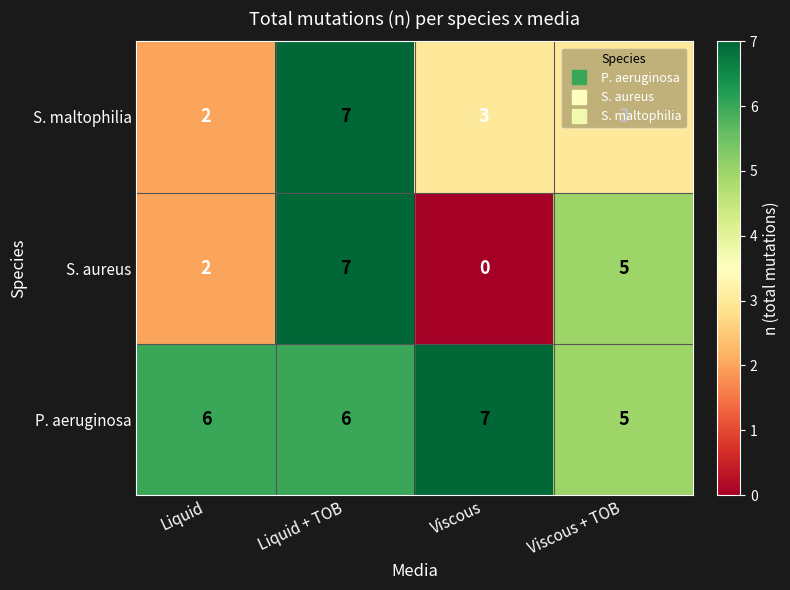

What is the average value of the S. maltophilia series?

4